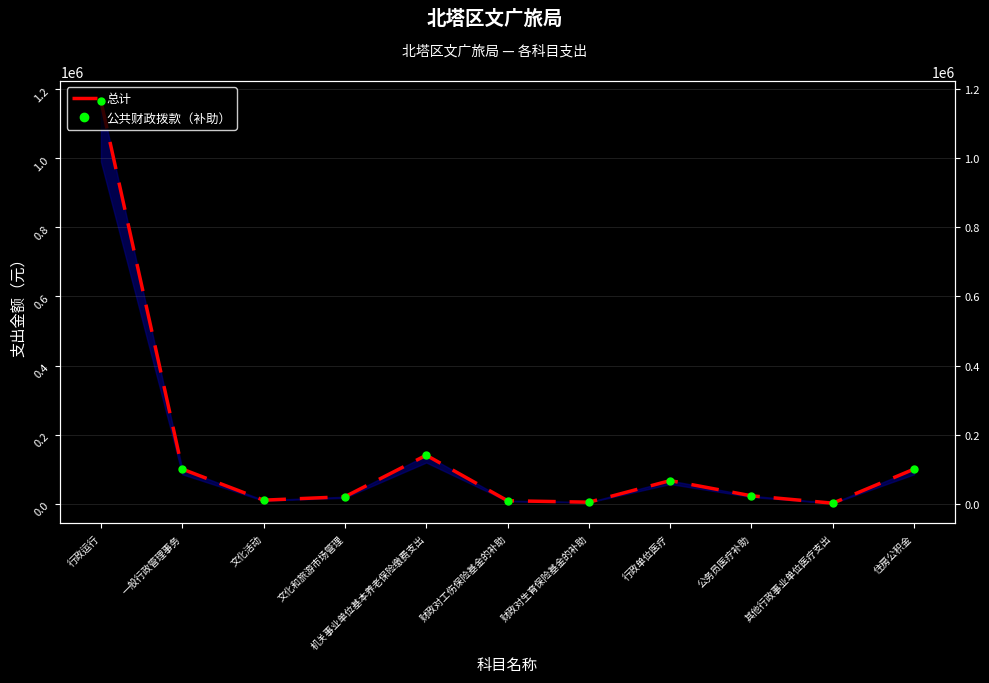

At which category does 总计 reach its first local peak?

机关事业单位基本养老保险缴费支出